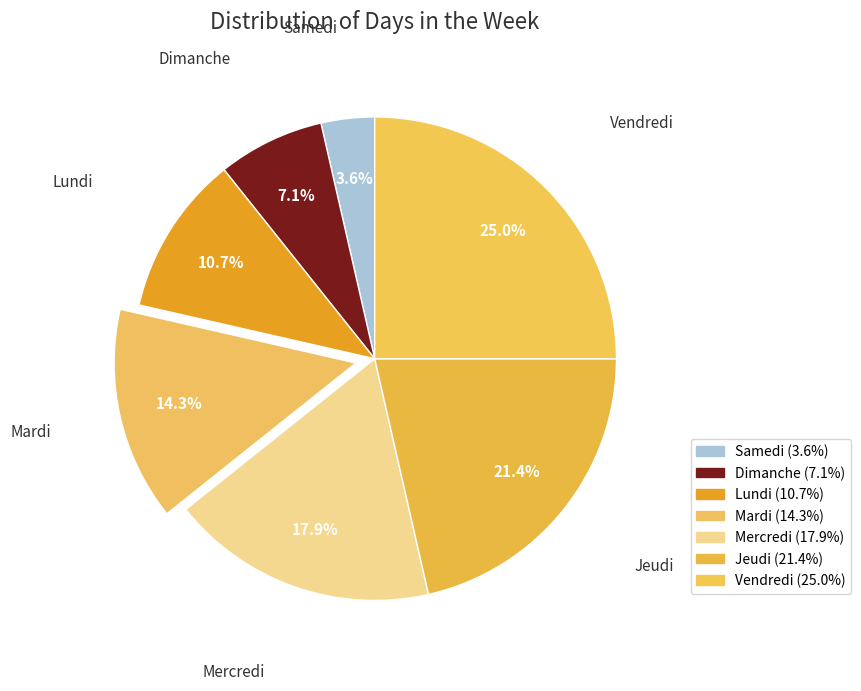

What is the largest slice in the pie chart?

Vendredi